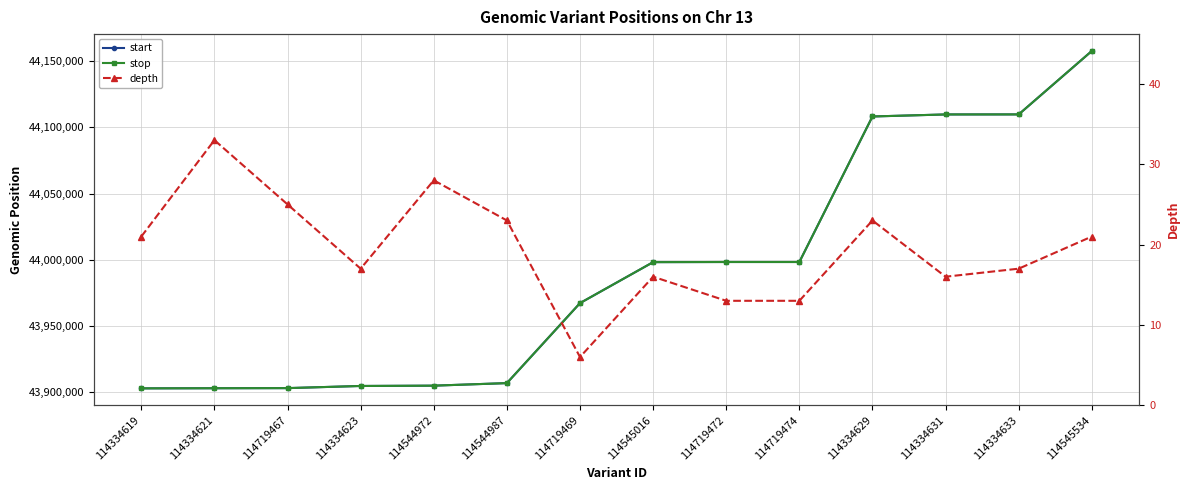

How many distinct data groups are displayed?

3